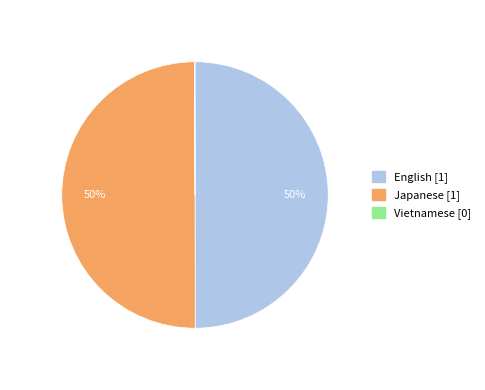

What percentage is the English slice, to the nearest percent?

50%